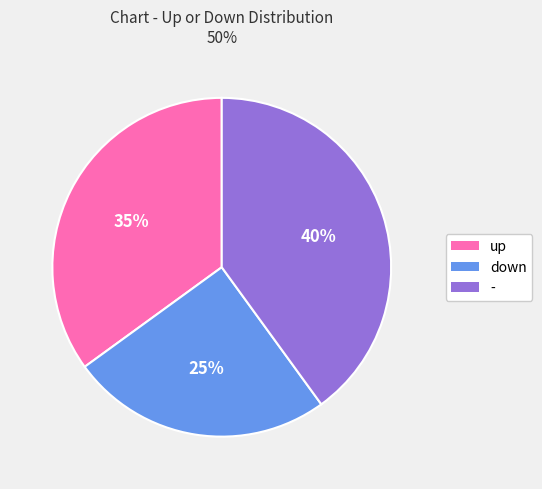

Is there a majority slice in this chart?

No